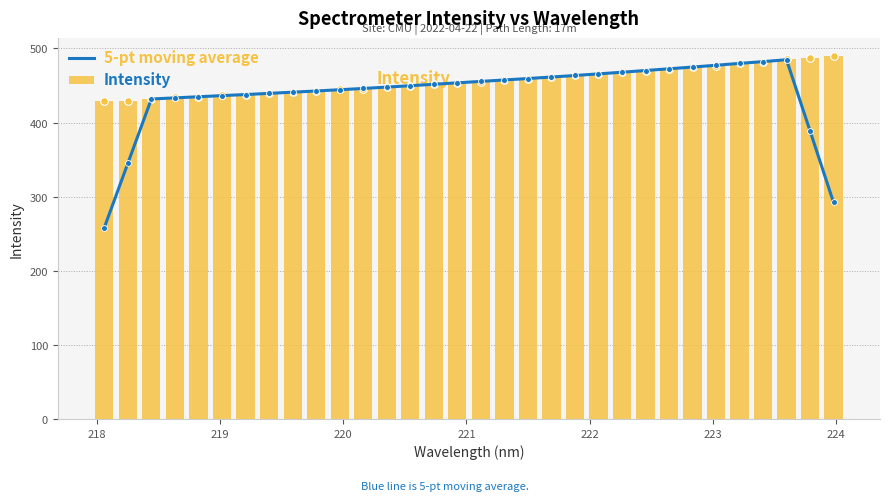

What are all the series names shown in the legend?

5-pt moving average, Intensity